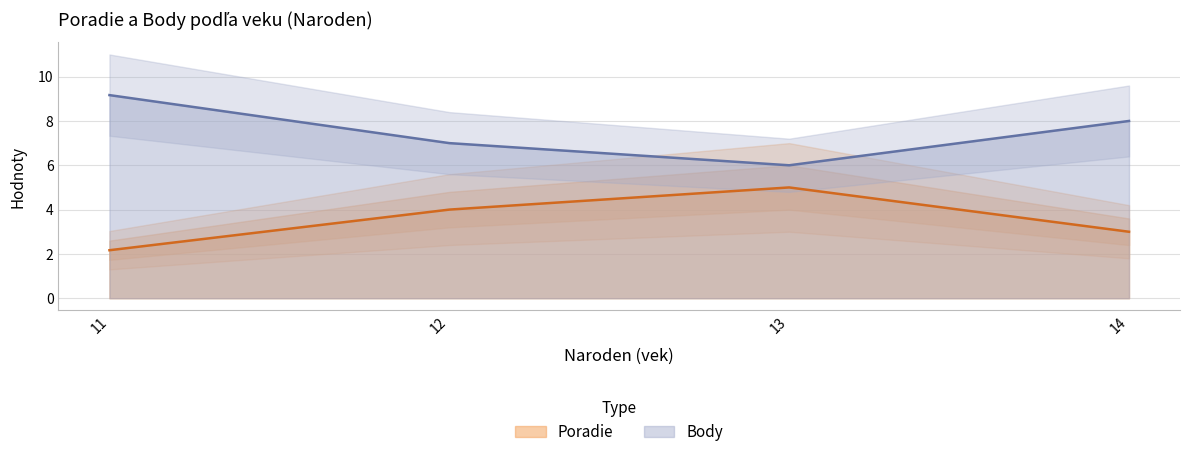

How many values in the Body series are below 8?

2